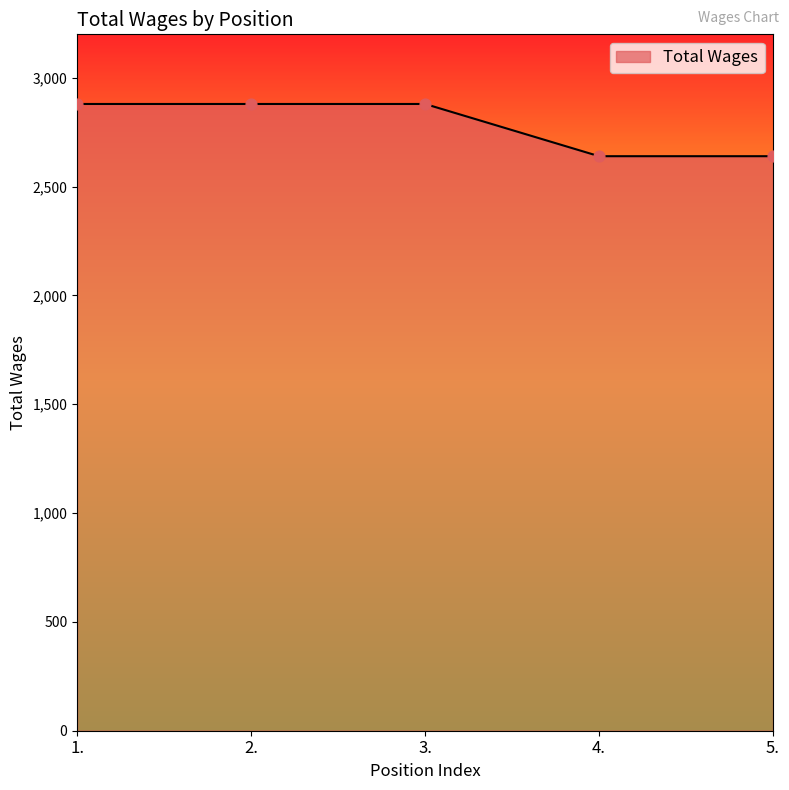

Which has a higher value, 5. or 1.?

1.